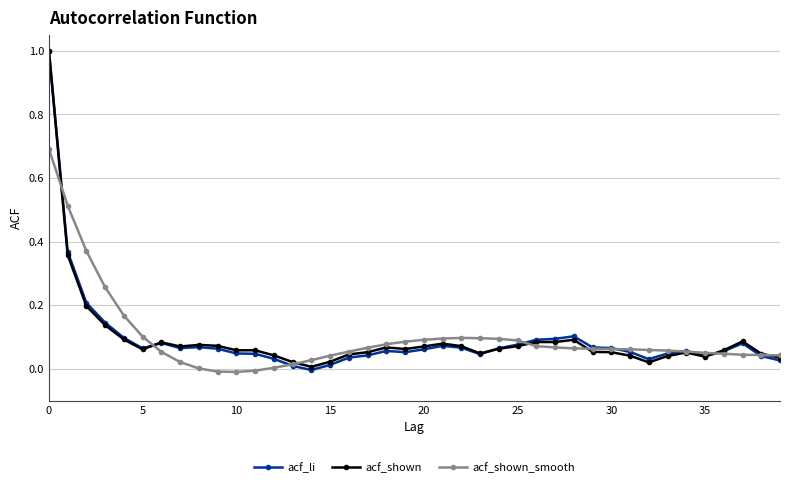

What is the sum of all acf_li values?

3.7